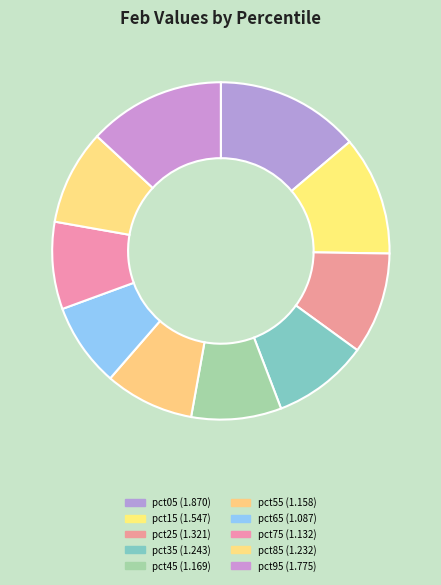

How many slices are in this pie chart?

10